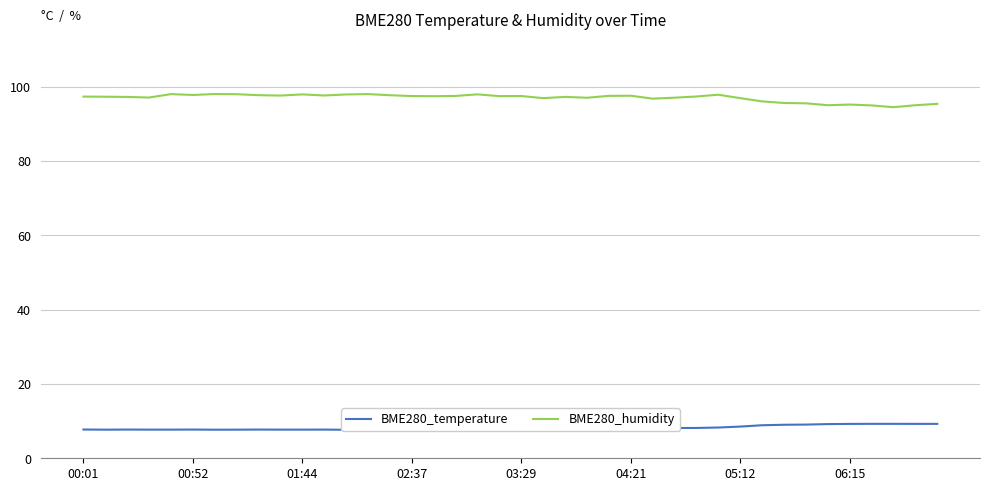

What is the greatest value displayed?

98.0